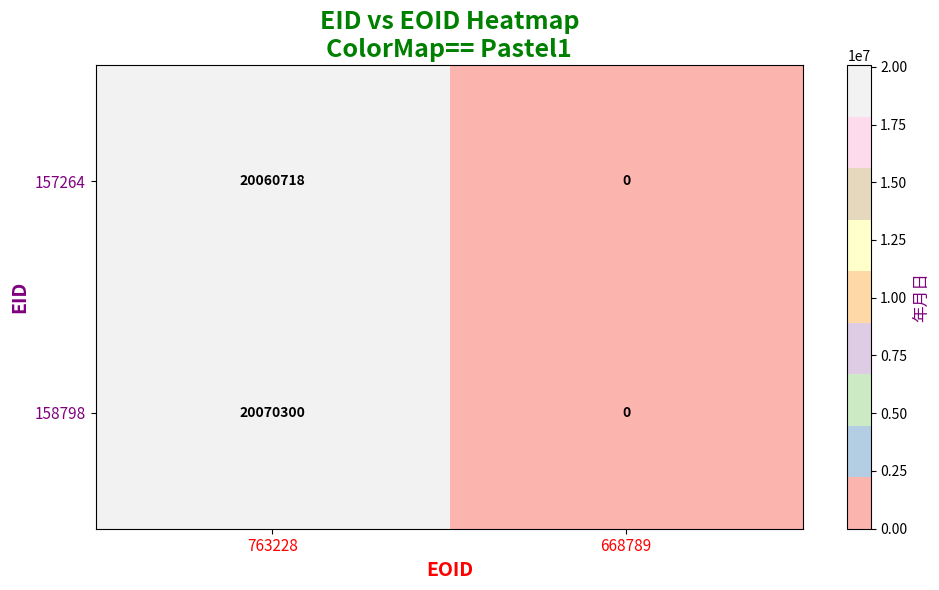

Is it true that 158798 equals 20070300 at 763228?

True